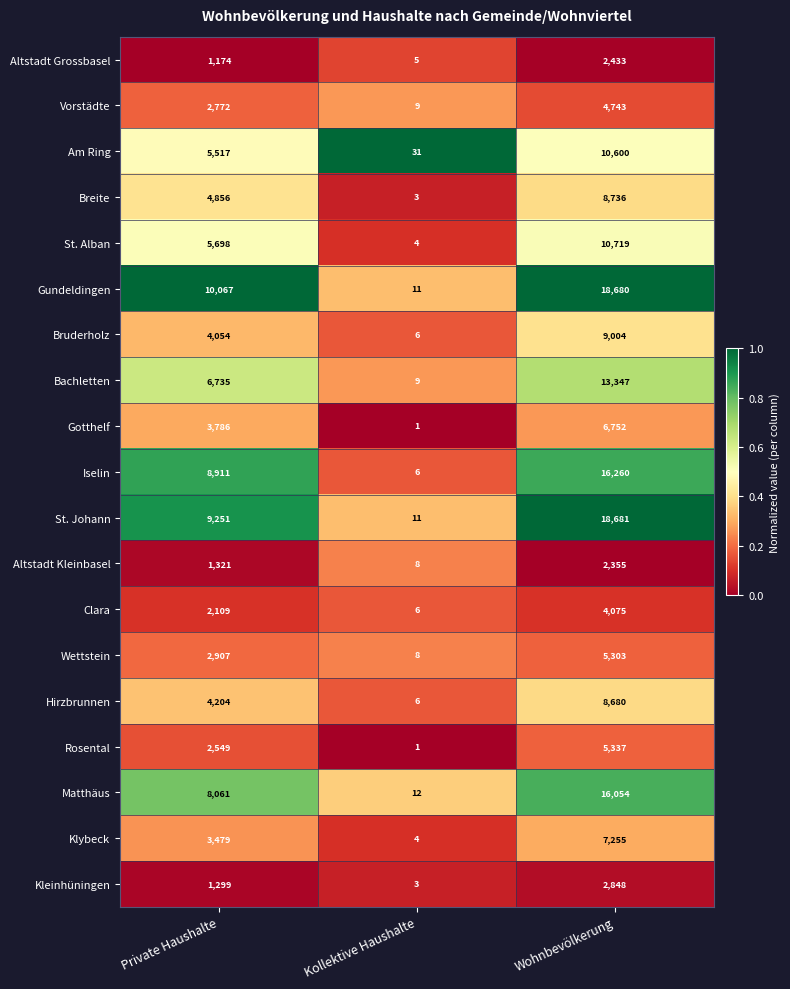

What is the maximum value for Hirzbrunnen?

8680